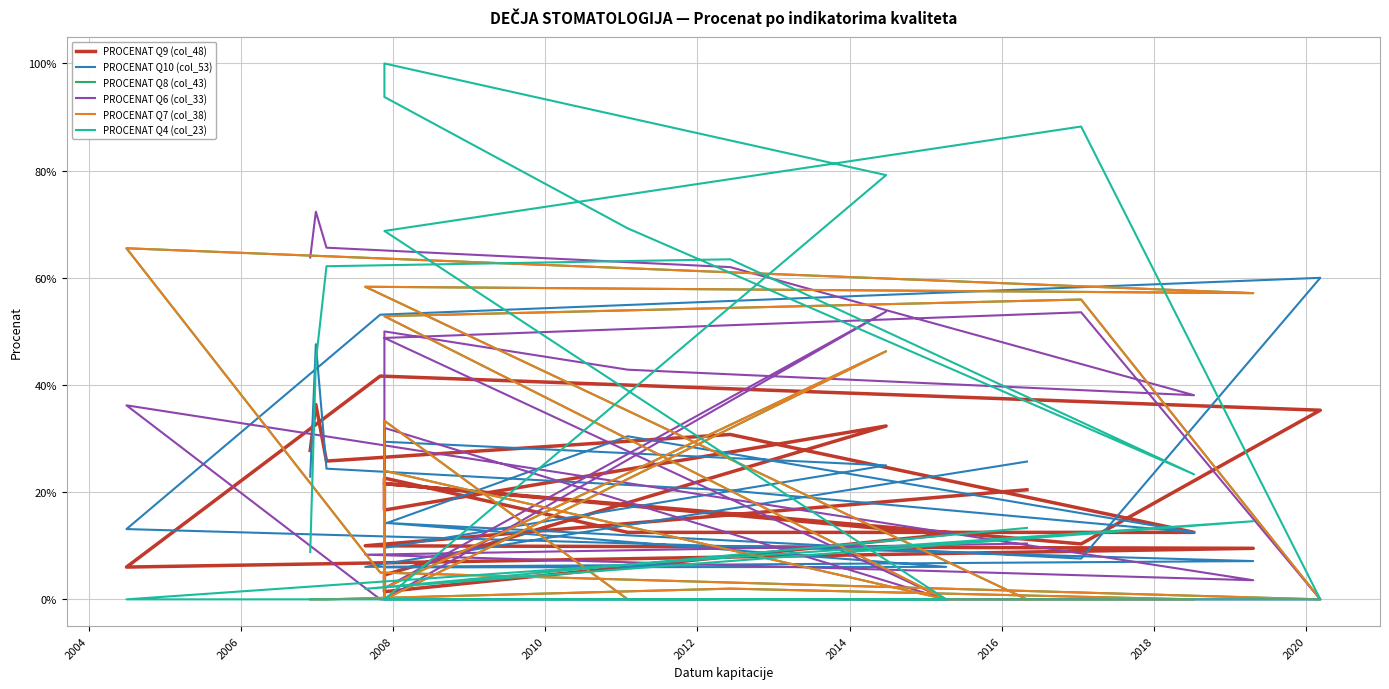

What is the difference between the maximum and minimum values in the PROCENAT Q4 (col_23) series?

1.0